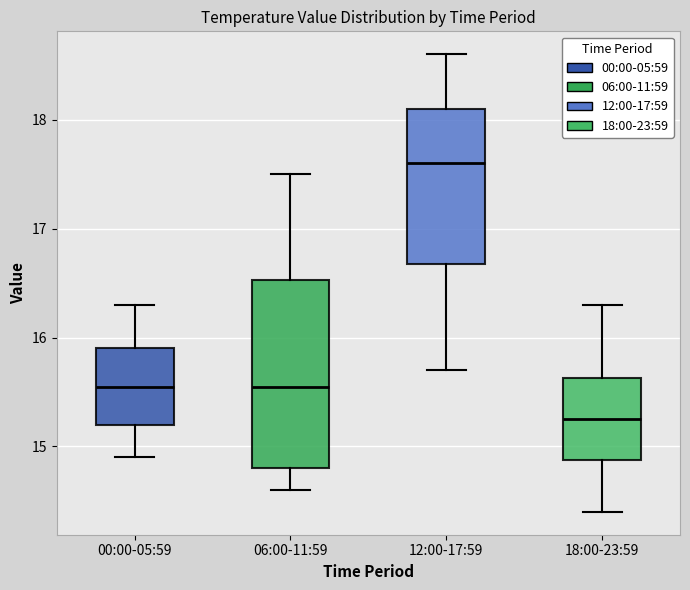

Where does the median line of the box for 18:00-23:59 sit on the y-axis? The values are not printed on the chart, so give them approximately, as read against the axis.

15.3